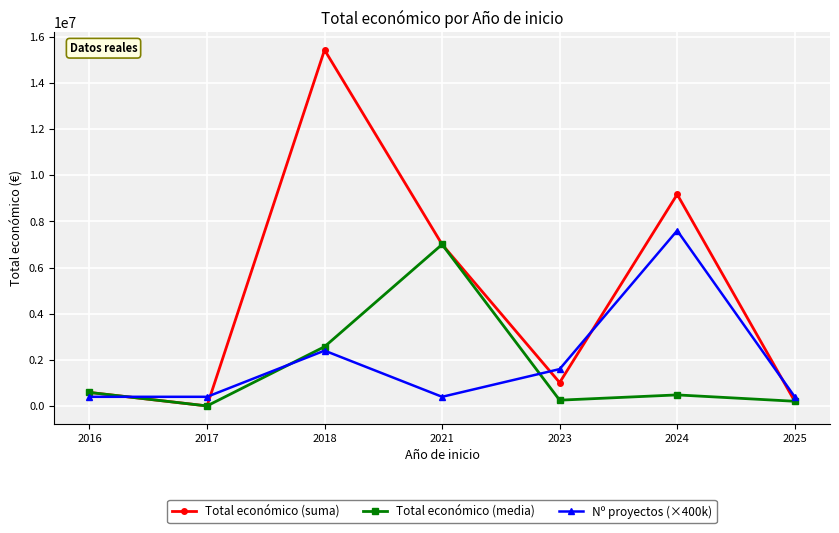

Which series has the widest spread of values?

Total económico (suma)